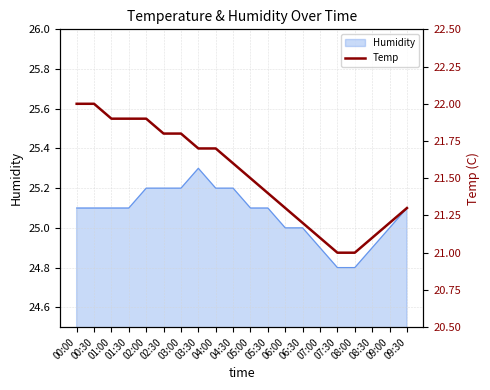

Between 05:00 and 00:00, which is larger?

00:00